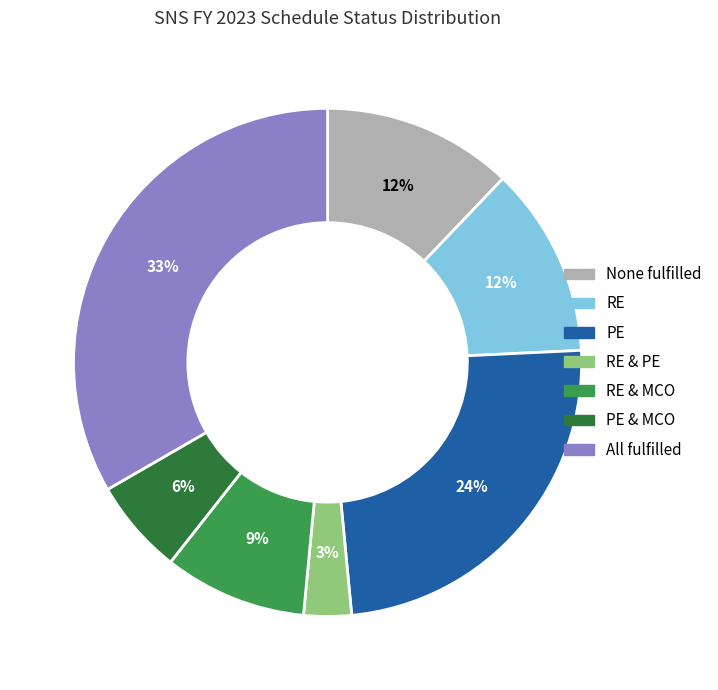

Does any single category account for the majority?

No